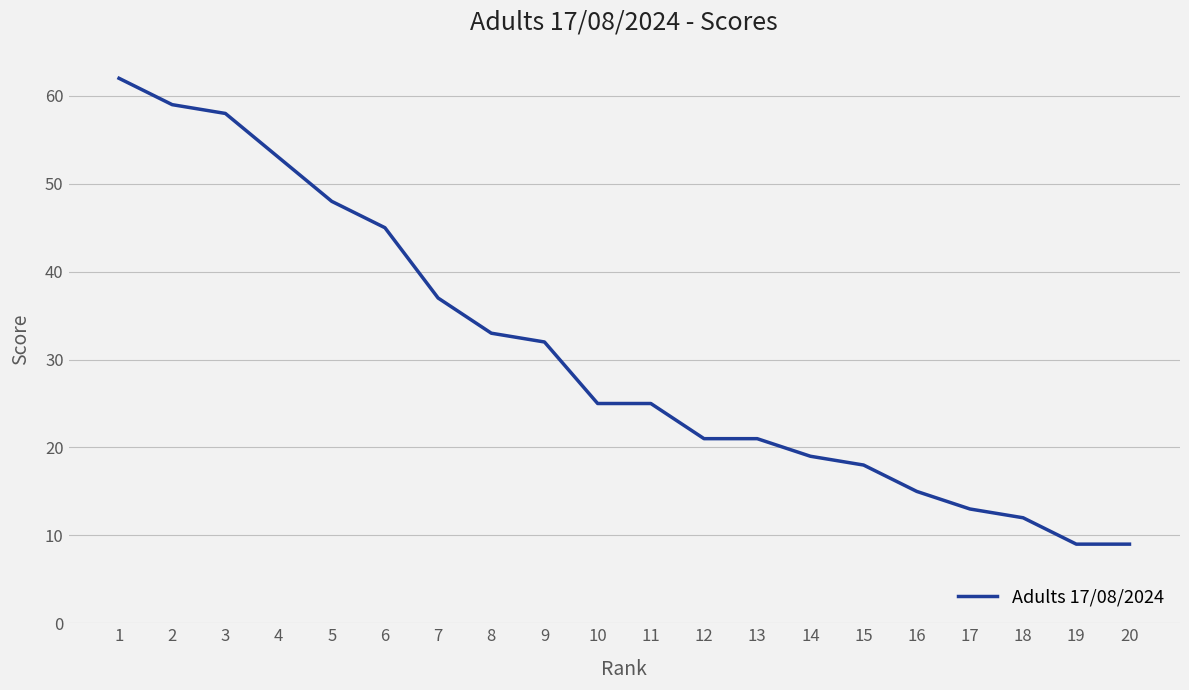

True or false: the data has more than 2 interior local peaks.

False